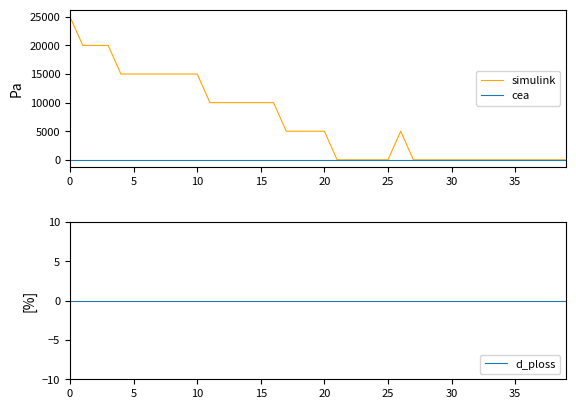

True or false: d_ploss has more than 1 points higher than both neighbors.

False